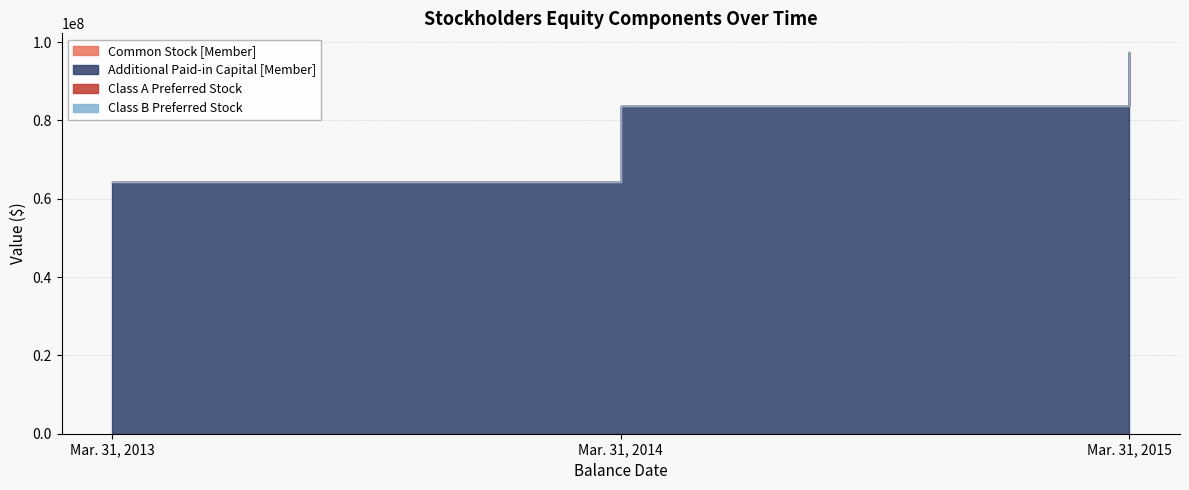

Between Mar. 31, 2013 and Mar. 31, 2014, which series saw the biggest shift?

Additional Paid-in Capital [Member]